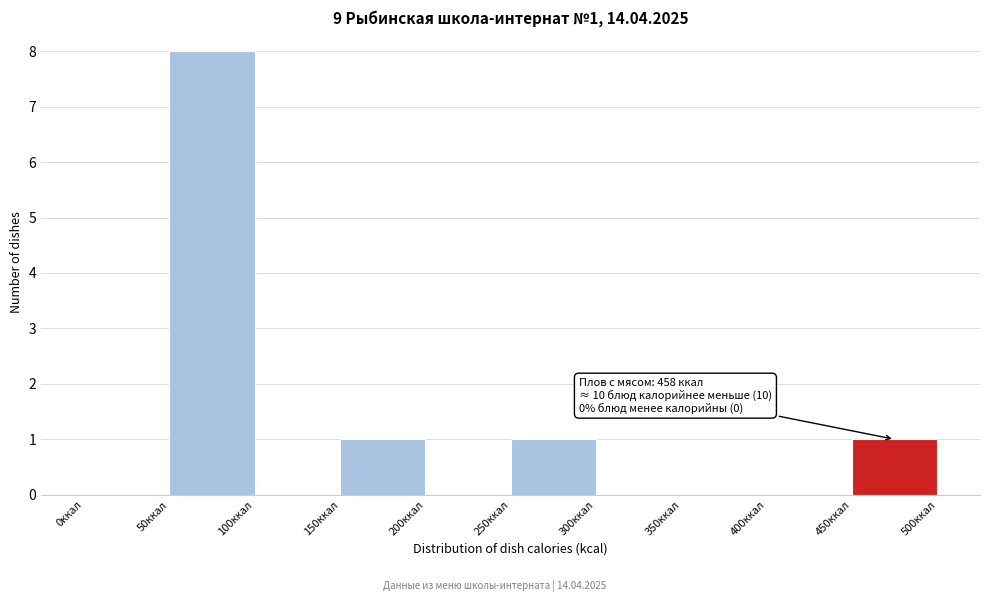

Over which range of the x-axis is the bar tallest?

50 to 100